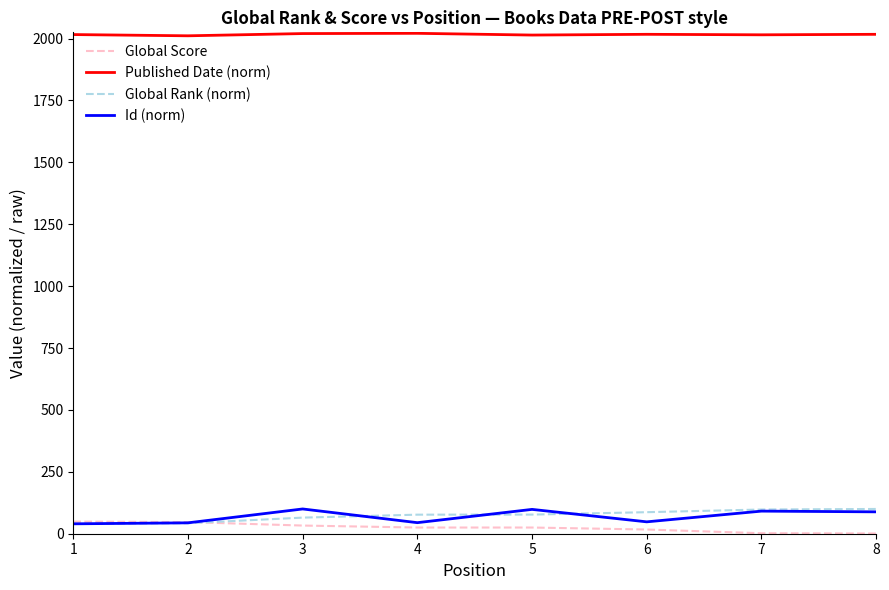

How many values in the Published Date (norm) series are below 2017?

4